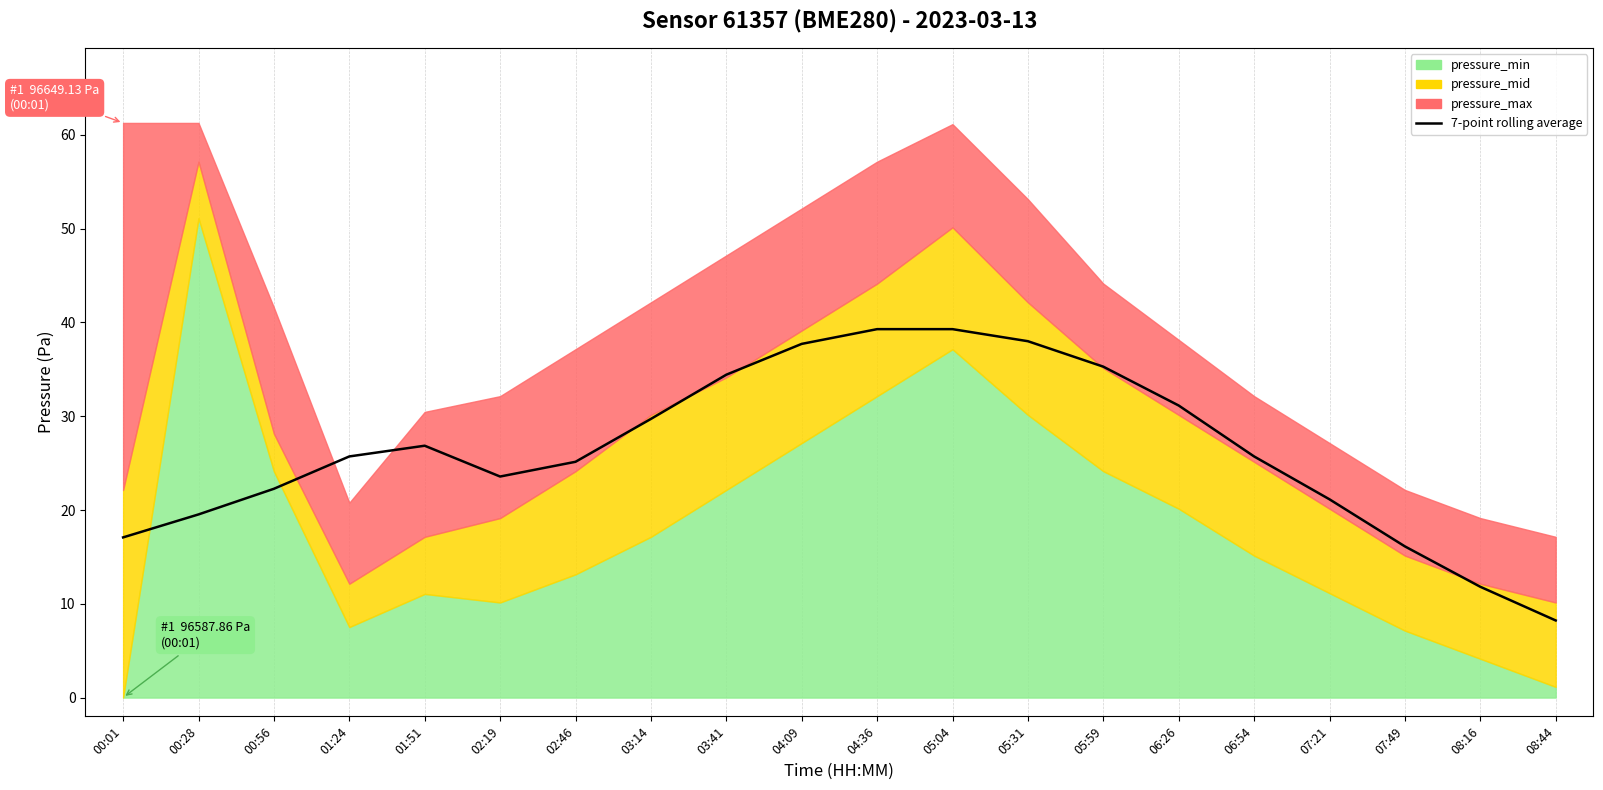

At which category does the data reach its first local valley?

02:19